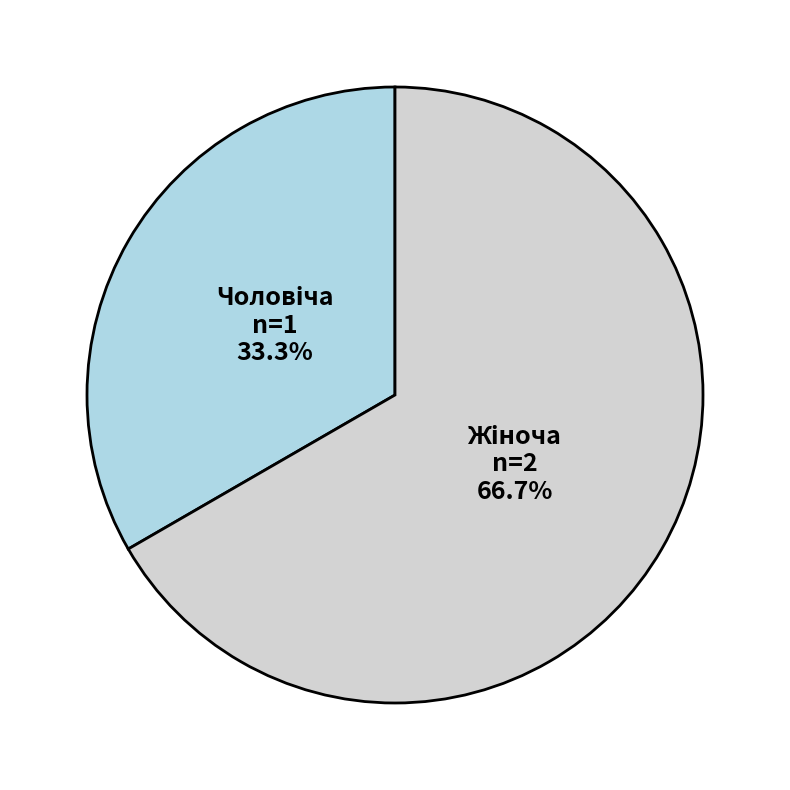

Is there a majority slice in this chart?

Yes